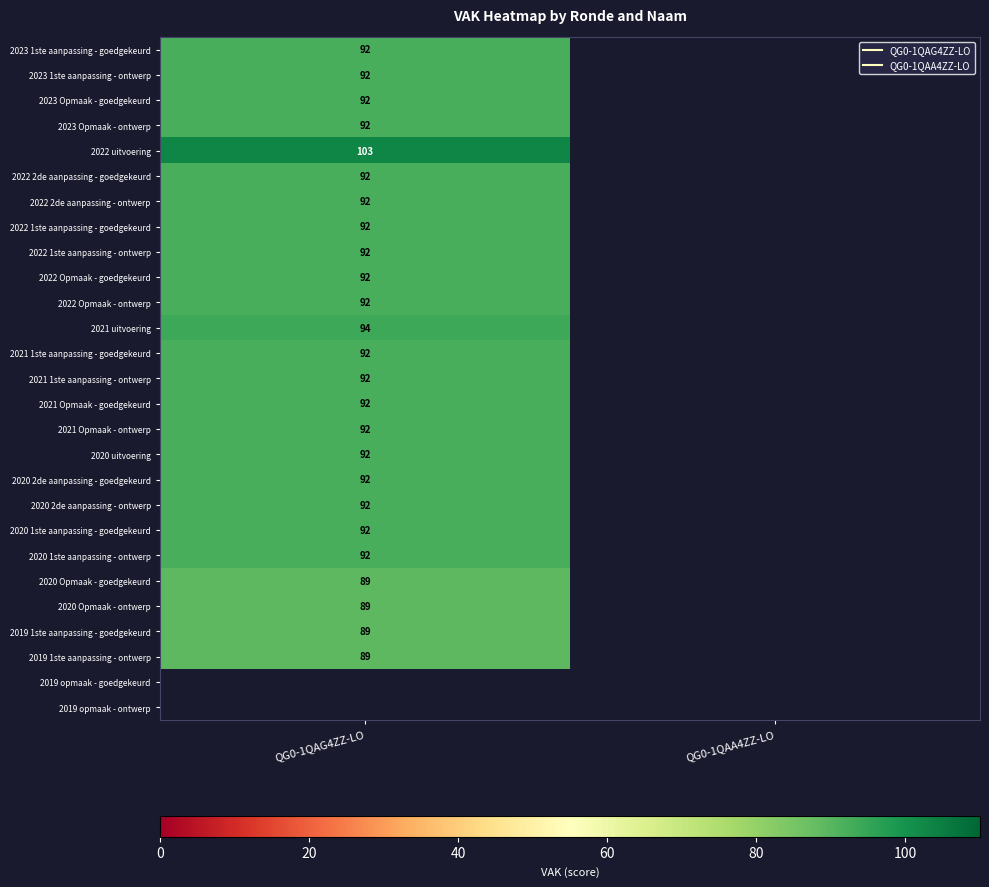

What is the minimum value for 2019 1ste aanpassing - goedgekeurd?

89.0